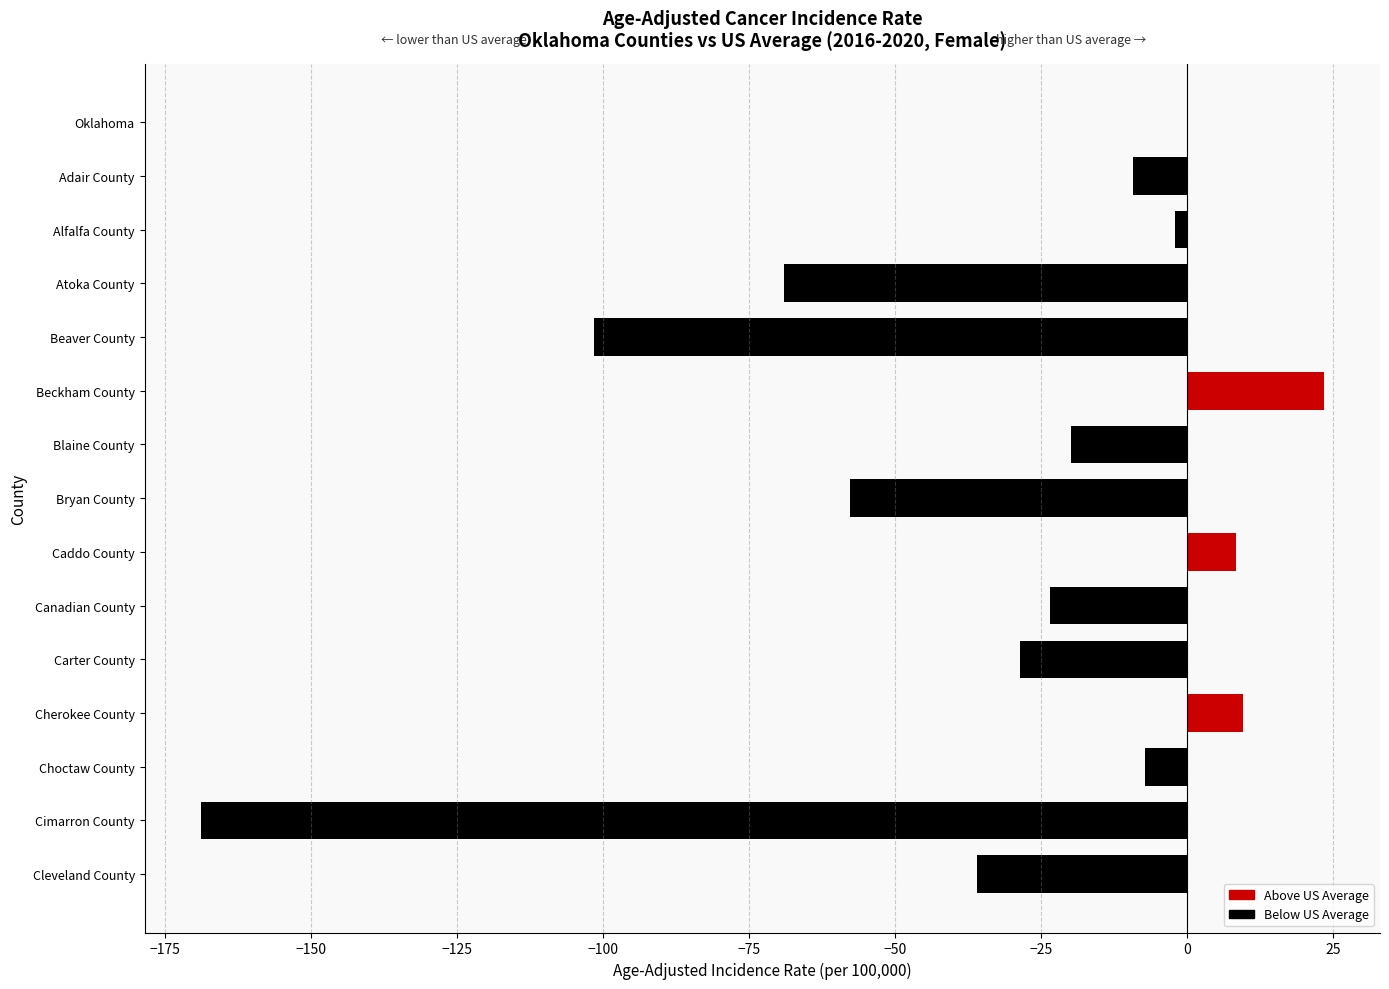

Between Cherokee County and Atoka County, which is larger?

Cherokee County